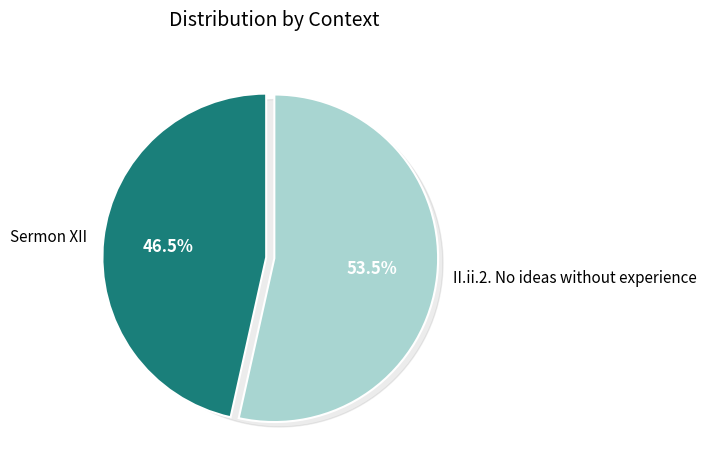

What percentage do II.ii.2. No ideas without experience and Sermon XII together represent?

100.0%